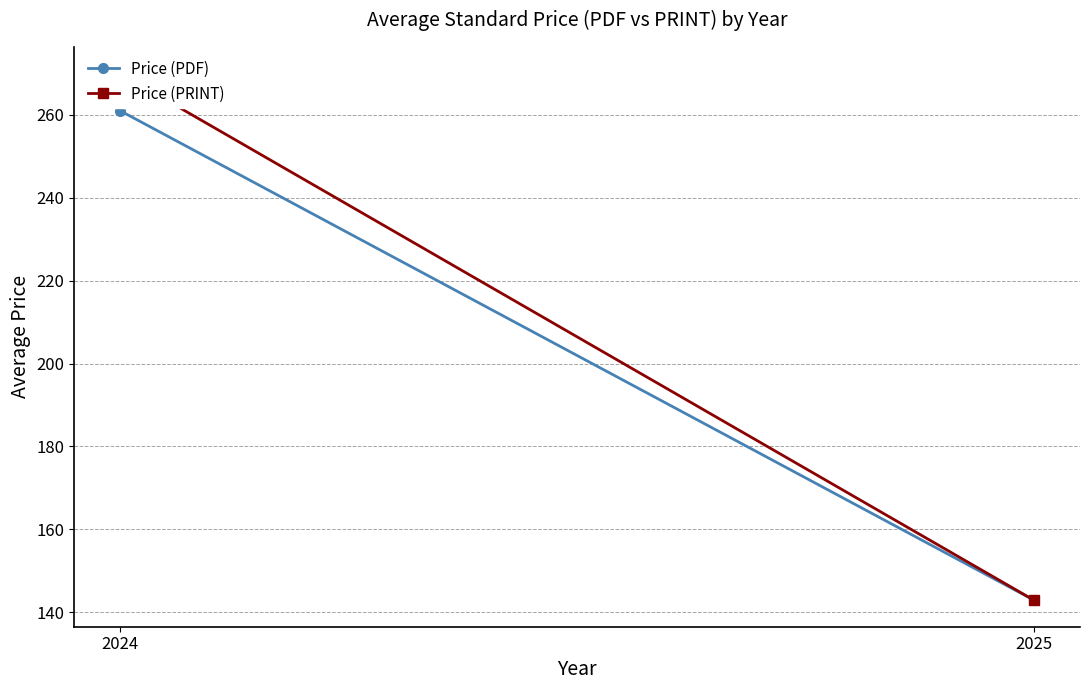

The Price (PRINT) series shows 476.4 at 2024. True or false?

False